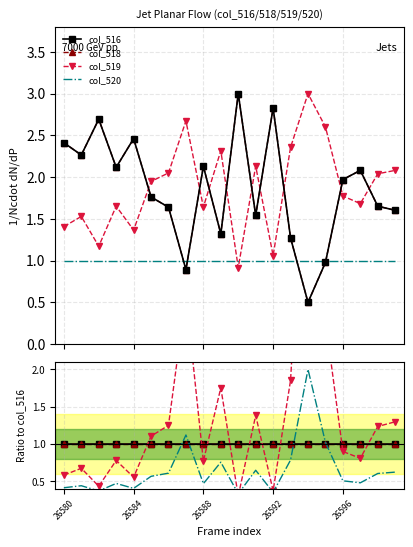

At which label is col_518 closest to 1?

26580